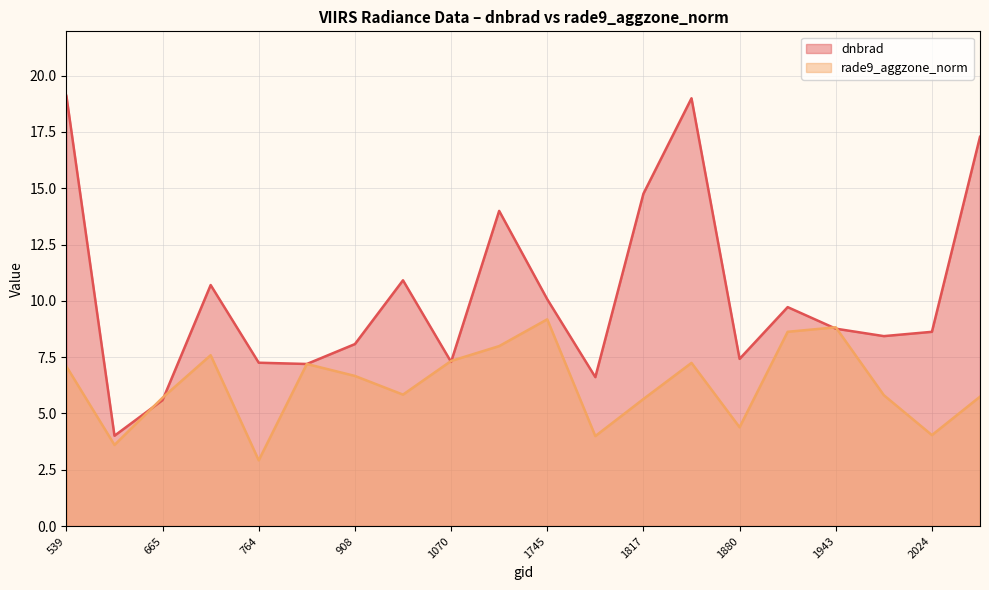

What is the difference between the maximum and second lowest values in the dnbrad series?

13.5